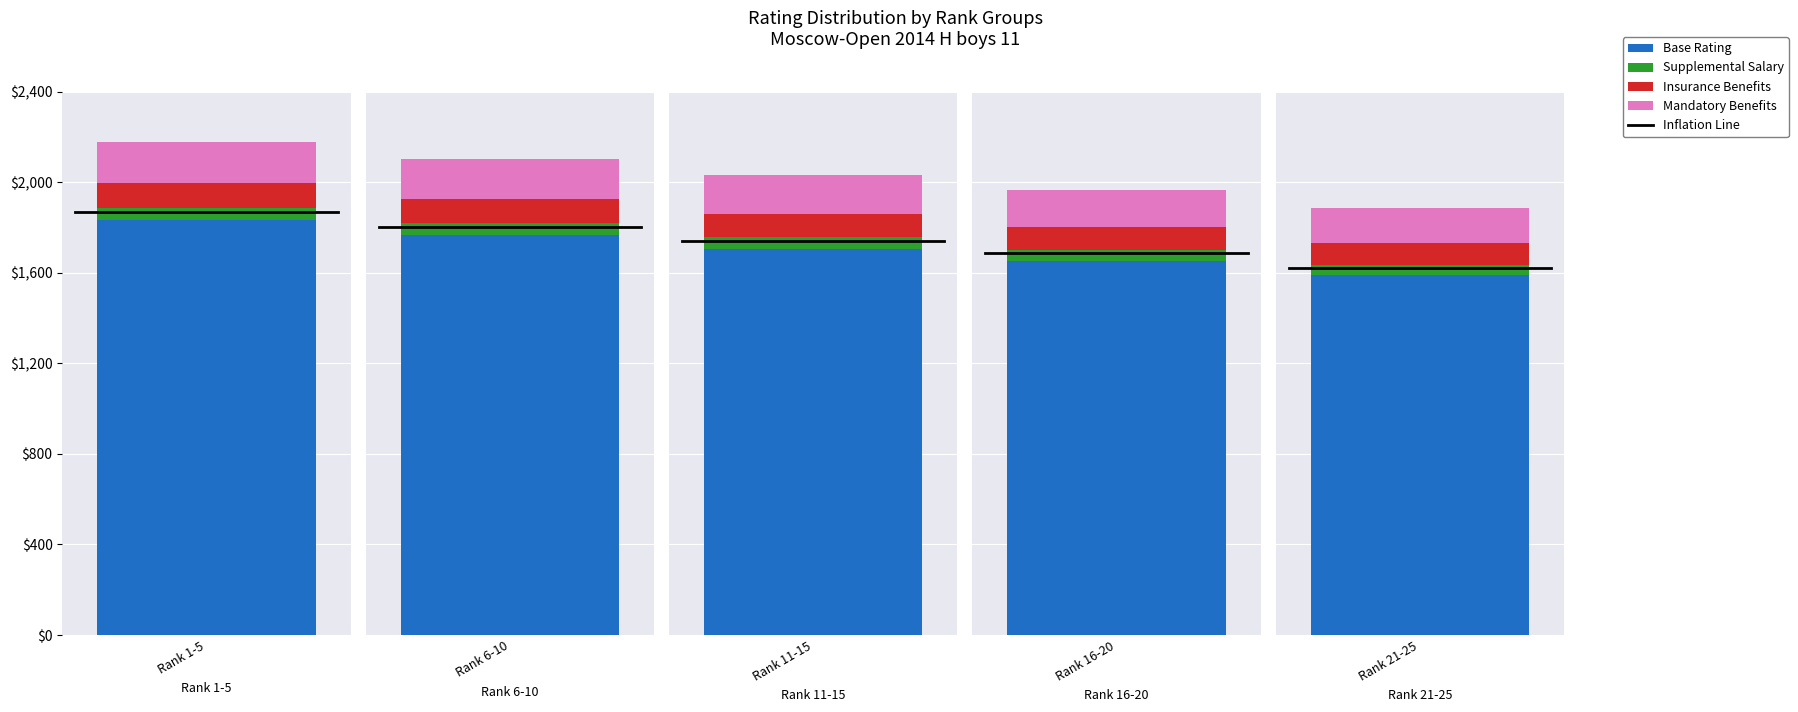

Rank the series at 6-10 from lowest to highest value.

Supplemental, Insurance, Mandatory, Base Rating